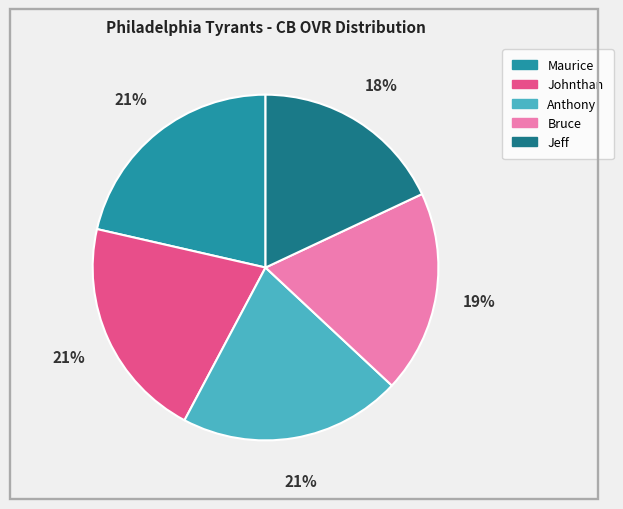

Is it true that Johnthan is 35% of the pie?

False